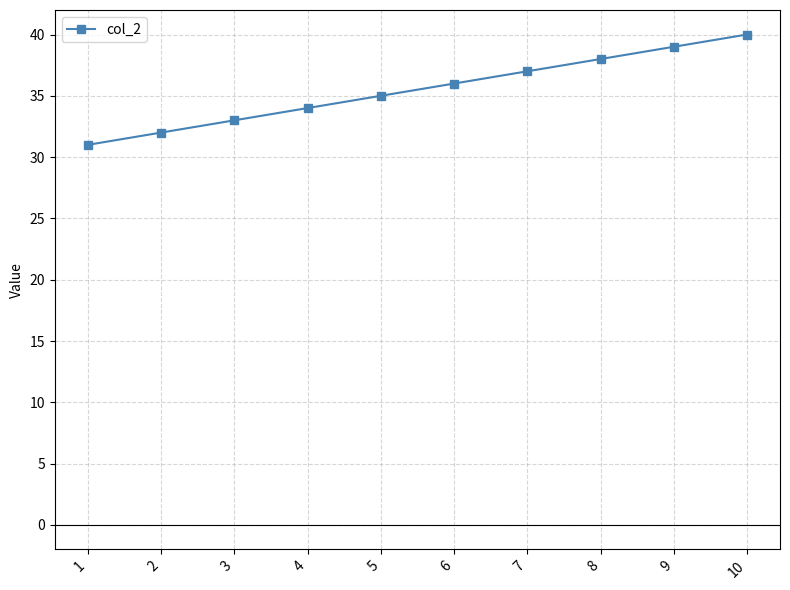

Approximately how many times larger is the value at 9 compared to 1?

1.3